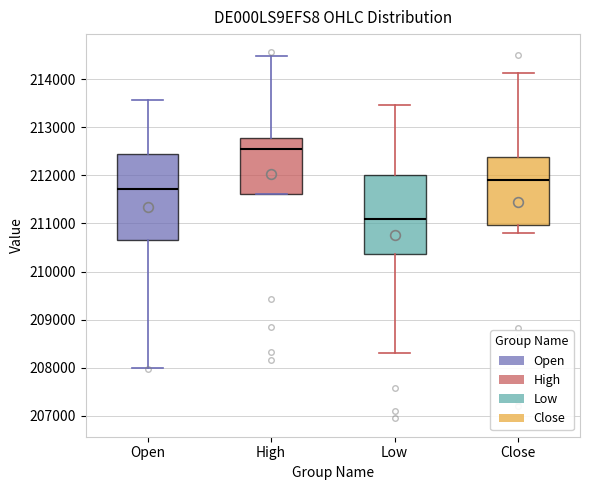

Reading left to right, read every box against the y-axis: the position of its median line, the range the box covers, and the ends of its whiskers. The values are not printed on the chart, so give them approximately, as read against the axis.

Open: median 211700, box 210700 to 212400, whiskers 208000 to 213600
High: median 212600, box 211600 to 212800, whiskers 211600 to 214500
Low: median 211100, box 210400 to 212000, whiskers 208300 to 213500
Close: median 211900, box 211000 to 212400, whiskers 210800 to 214100